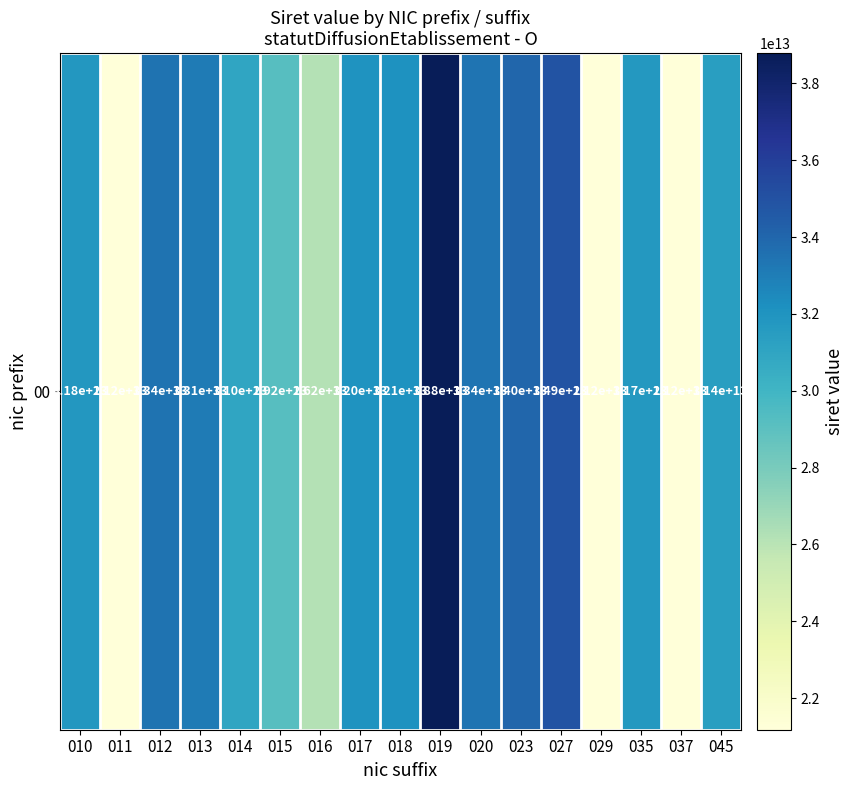

What is the change in value from 015 to 029?

-7999909399986